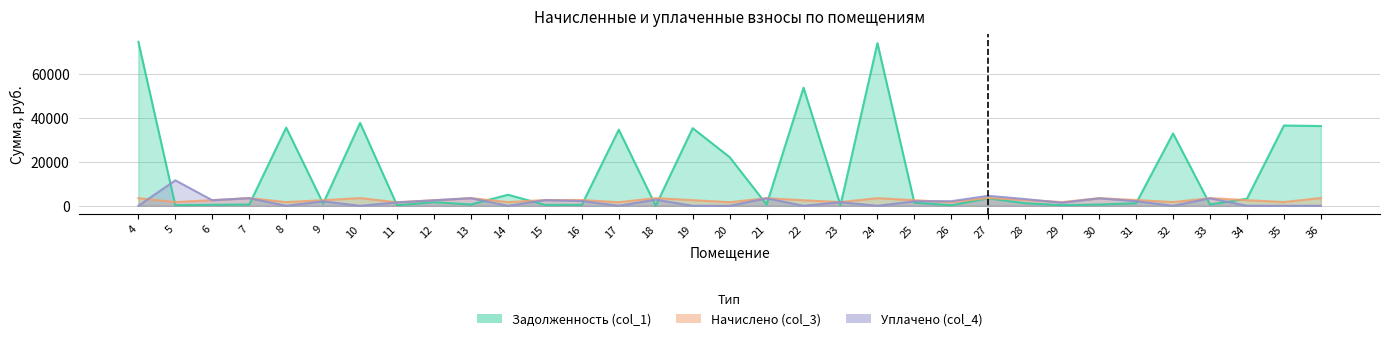

Which label corresponds to the largest value in the chart?

4